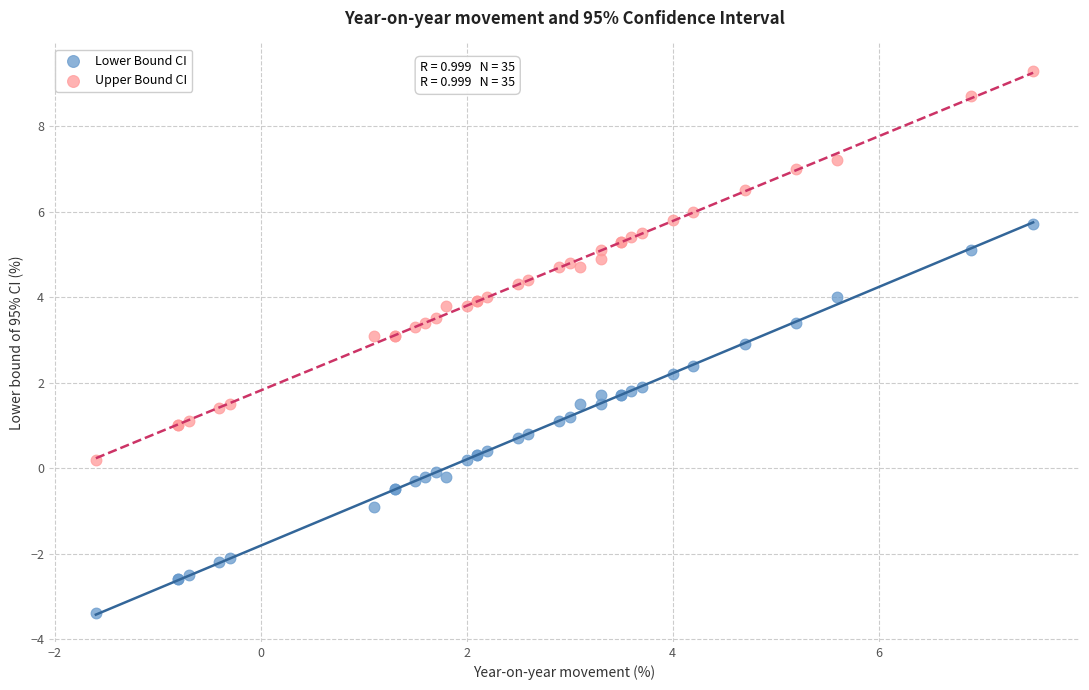

Which series contains the highest Y value?

Upper Bound CI